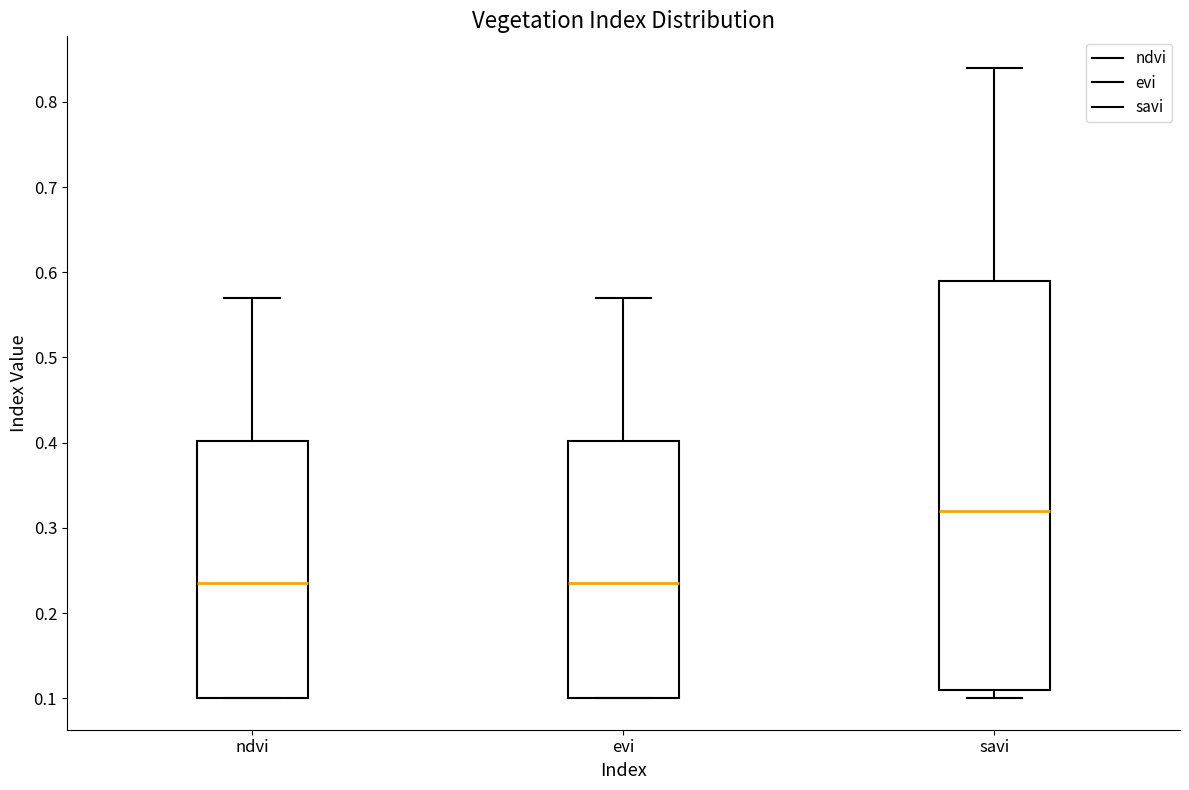

Reading left to right, read every box against the y-axis: the position of its median line, the range the box covers, and the ends of its whiskers. The values are not printed on the chart, so give them approximately, as read against the axis.

ndvi: median 0.24, box 0.10 to 0.40, whiskers 0.10 to 0.57
evi: median 0.24, box 0.10 to 0.40, whiskers 0.10 to 0.57
savi: median 0.32, box 0.11 to 0.59, whiskers 0.10 to 0.84